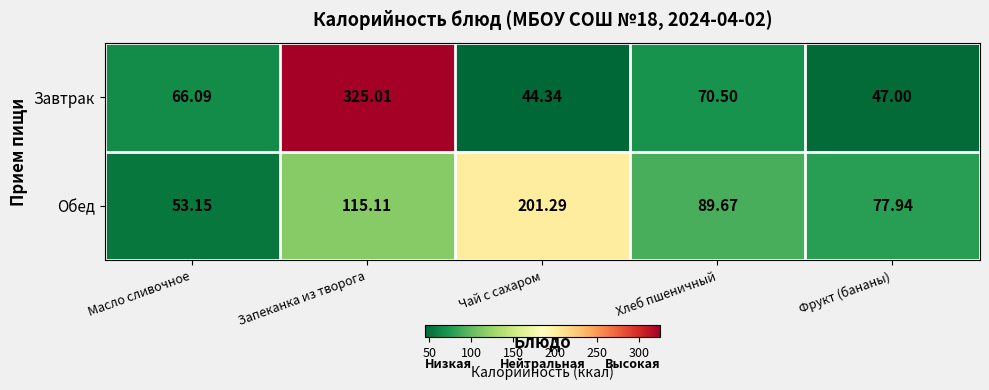

Which series has the largest range (max minus min)?

Завтрак